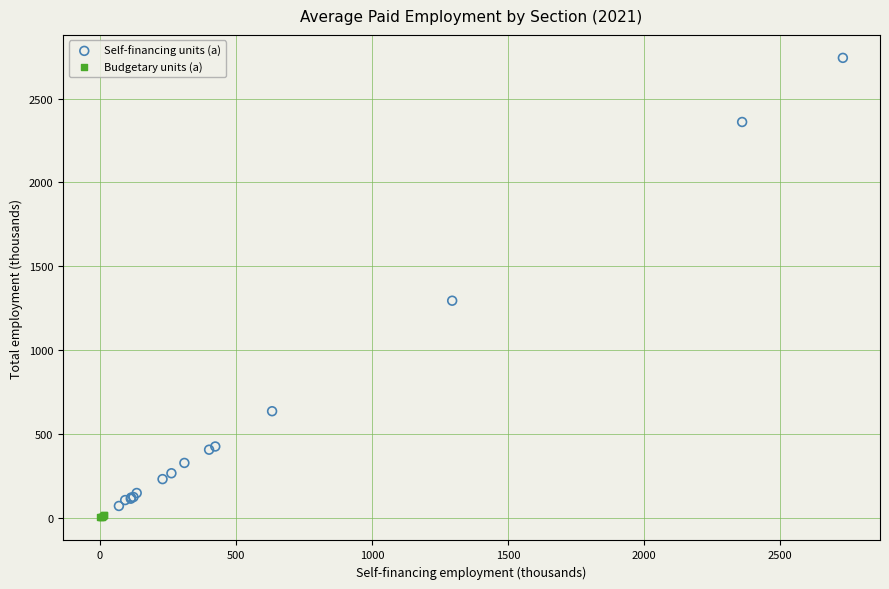

Which series reaches the maximum Y coordinate?

Self-financing units (a)